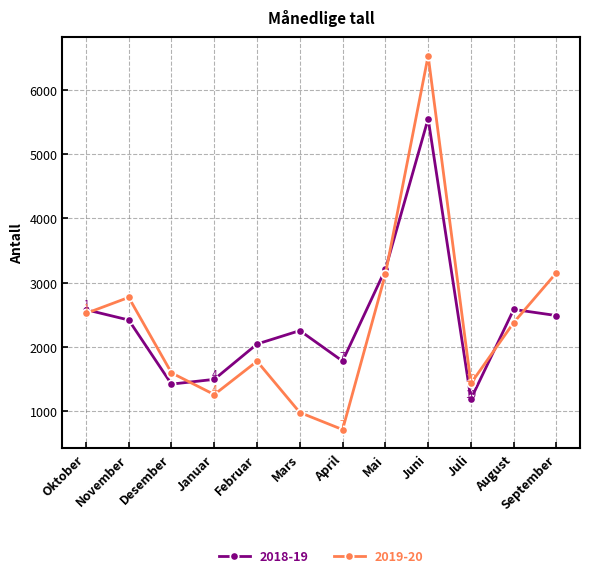

At how many categories does at least one series exceed 6064?

1